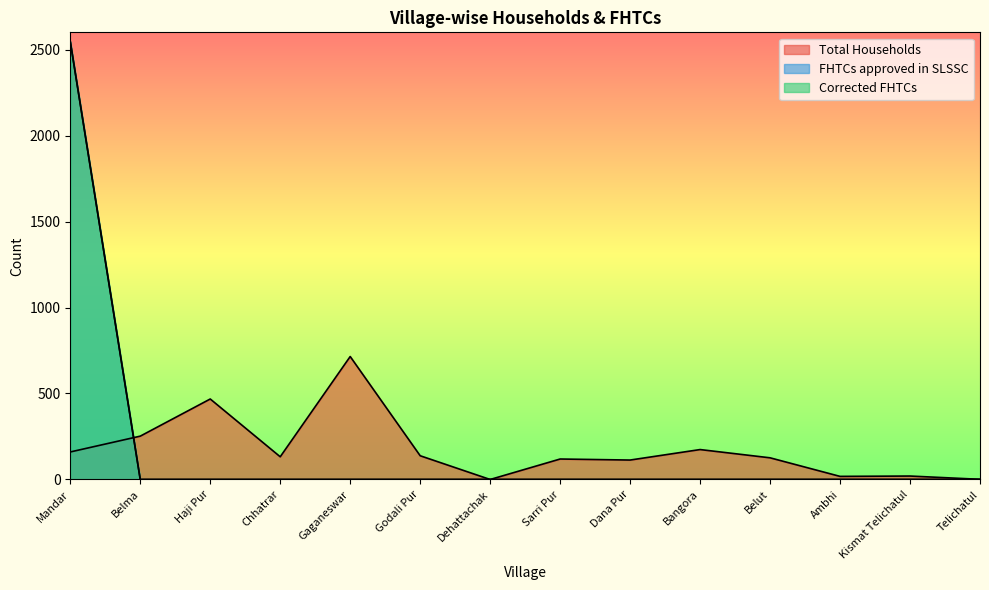

How many values in the Corrected FHTCs series exceed 0?

1